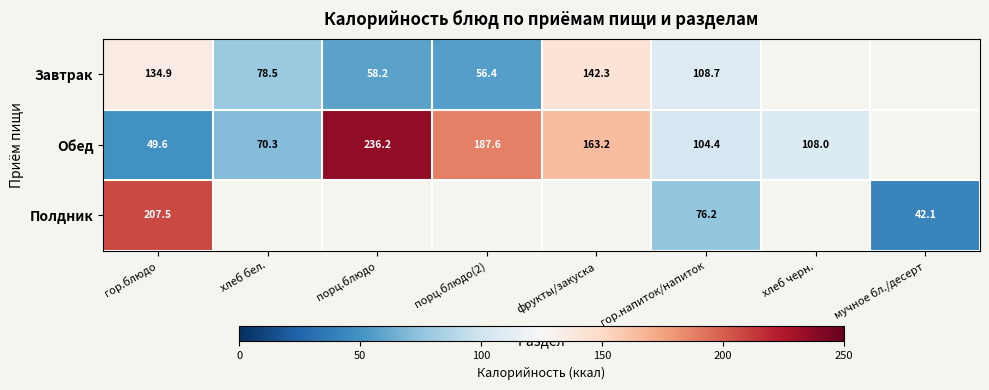

At гор.блюдо, list the series in order from smallest to largest.

Обед, Завтрак, Полдник